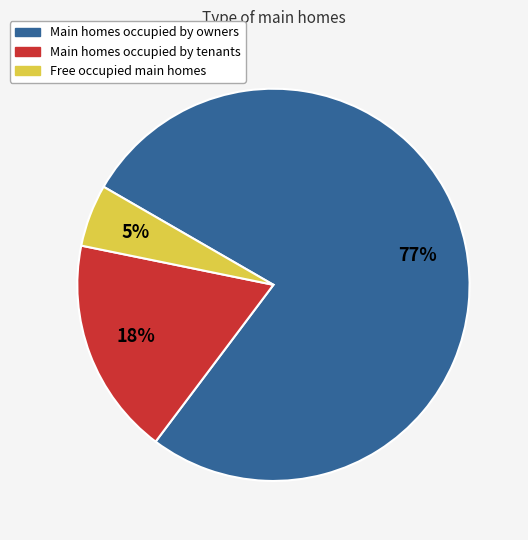

Do Main homes occupied by tenants and Main homes occupied by owners together represent more than half of the pie?

Yes